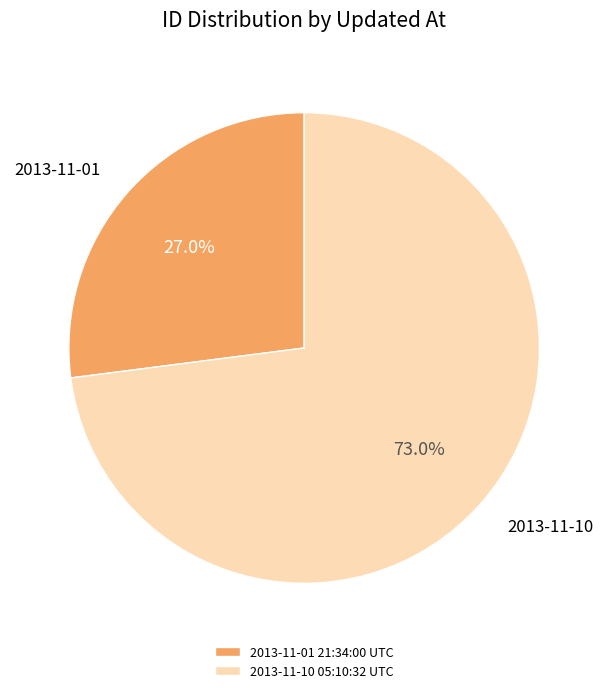

Is it true that 2013-11-10 05:10:32 UTC is 73% of the pie?

True